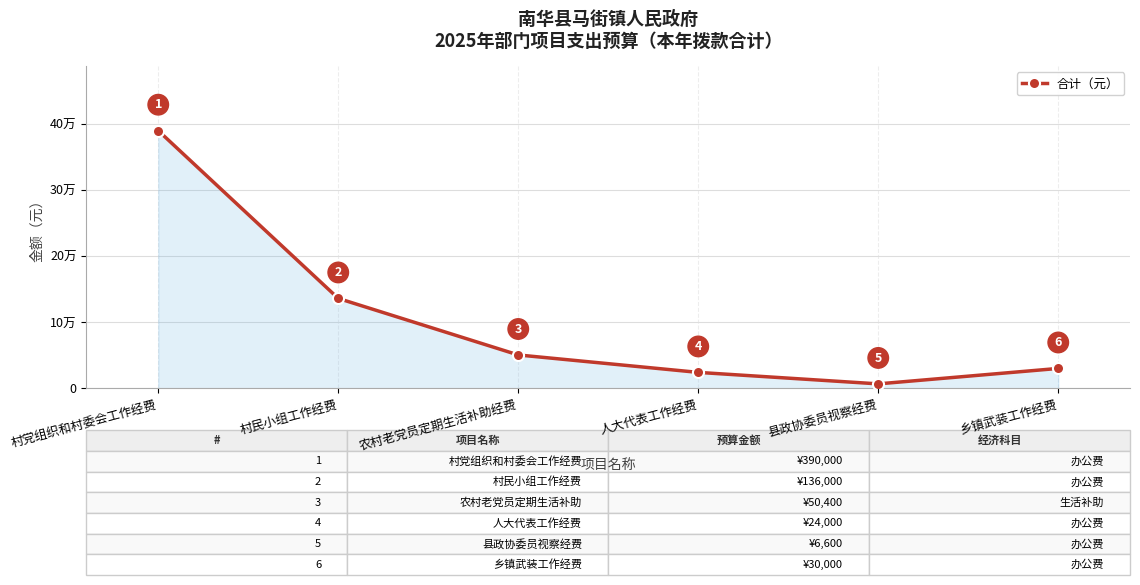

List the labels in order of value, smallest first.

县政协委员视察经费, 人大代表工作经费, 乡镇武装工作经费, 农村老党员定期生活补助经费, 村民小组工作经费, 村党组织和村委会工作经费